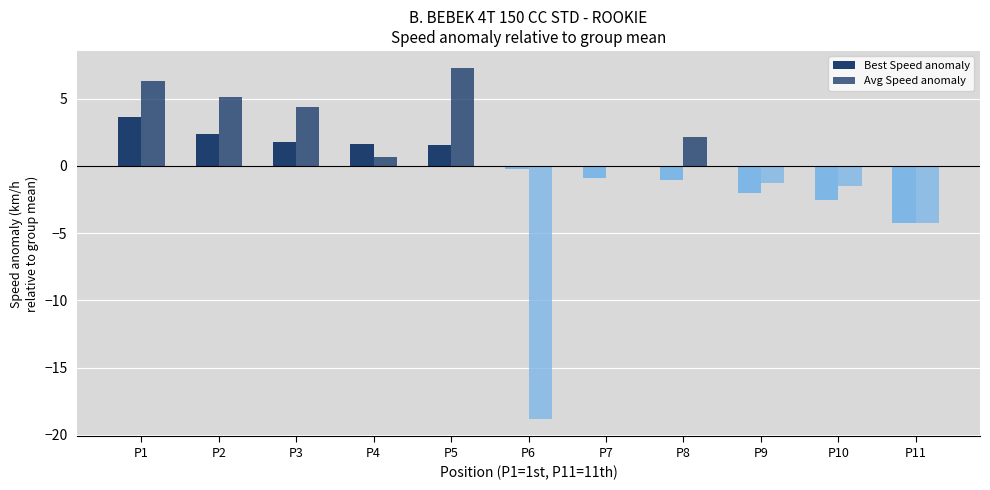

How many bars are there in each group?

2